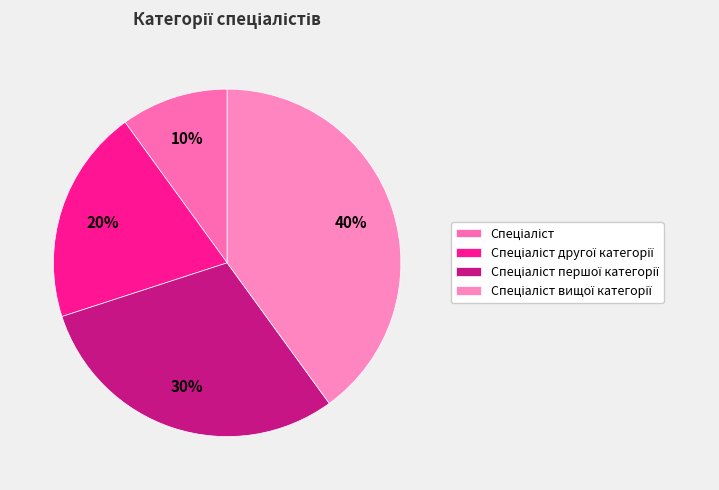

To the nearest percent, what percentage of the pie is Спеціаліст?

10%